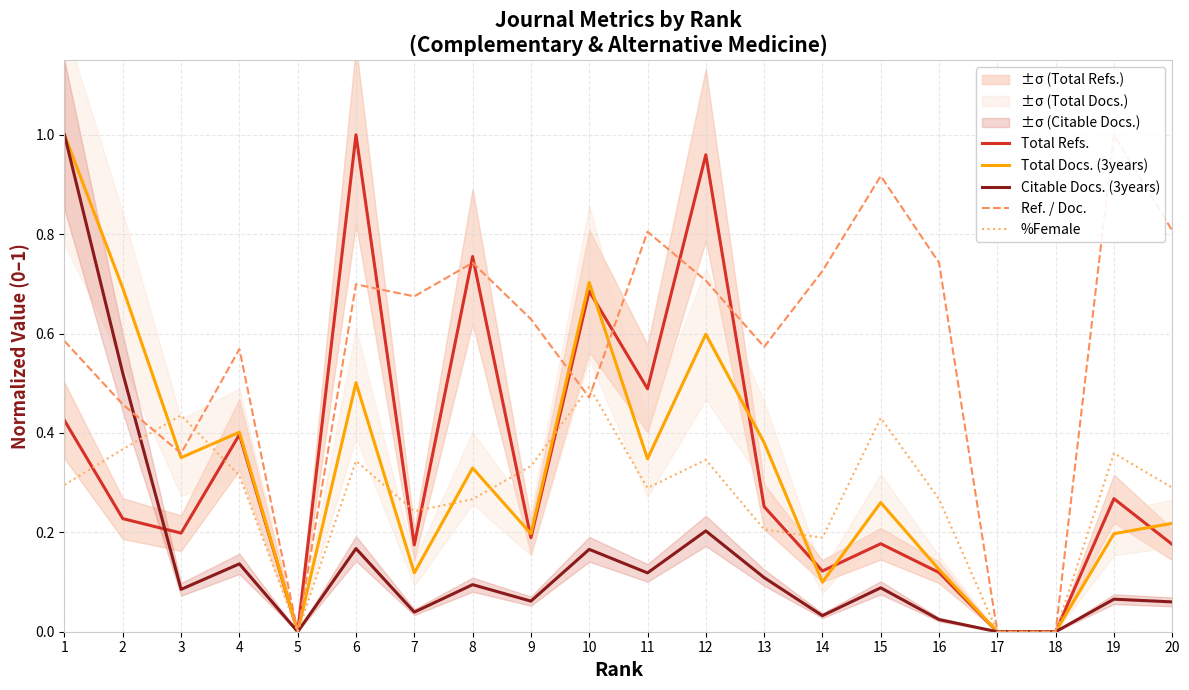

What is the sum of the %Female values at 15 and 13?

0.6